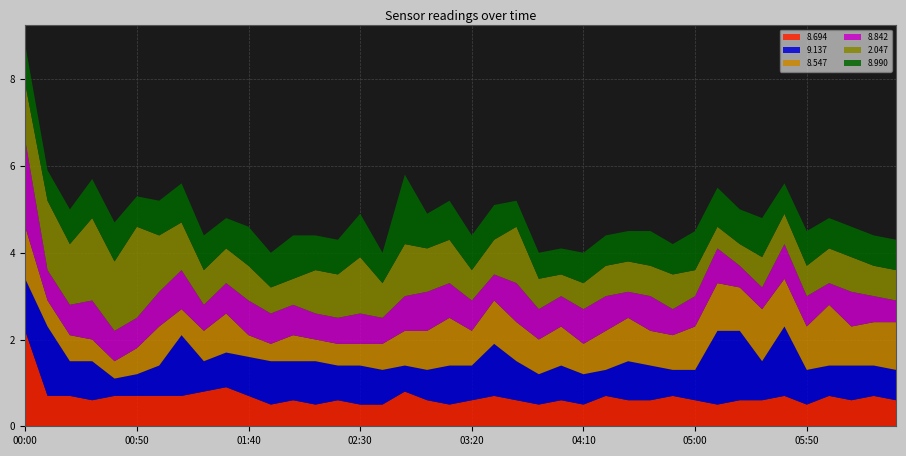

Reading left to right, list all the values displayed in this chart.

8.694: 00:00=2.2	00:10=0.7	00:20=0.7	00:30=0.6	00:40=0.7	00:50=0.7	01:00=0.7	01:10=0.7	01:20=0.8	01:30=0.9	01:40=0.7	01:50=0.5	02:00=0.6	02:10=0.5	02:20=0.6	02:30=0.5	02:40=0.5	02:50=0.8	03:00=0.6	03:10=0.5	03:20=0.6	03:30=0.7	03:40=0.6	03:50=0.5	04:00=0.6	04:10=0.5	04:20=0.7	04:30=0.6	04:40=0.6	04:50=0.7	05:00=0.6	05:10=0.5	05:20=0.6	05:30=0.6	05:40=0.7	05:50=0.5	06:00=0.7	06:10=0.6	06:20=0.7	06:30=0.6
9.137: 00:00=1.2	00:10=1.6	00:20=0.8	00:30=0.9	00:40=0.4	00:50=0.5	01:00=0.7	01:10=1.4	01:20=0.7	01:30=0.8	01:40=0.9	01:50=1.0	02:00=0.9	02:10=1.0	02:20=0.8	02:30=0.9	02:40=0.8	02:50=0.6	03:00=0.7	03:10=0.9	03:20=0.8	03:30=1.2	03:40=0.9	03:50=0.7	04:00=0.8	04:10=0.7	04:20=0.6	04:30=0.9	04:40=0.8	04:50=0.6	05:00=0.7	05:10=1.7	05:20=1.6	05:30=0.9	05:40=1.6	05:50=0.8	06:00=0.7	06:10=0.8	06:20=0.7	06:30=0.7
8.547: 00:00=1.2	00:10=0.6	00:20=0.6	00:30=0.5	00:40=0.4	00:50=0.6	01:00=0.9	01:10=0.6	01:20=0.7	01:30=0.9	01:40=0.5	01:50=0.4	02:00=0.6	02:10=0.5	02:20=0.5	02:30=0.5	02:40=0.6	02:50=0.8	03:00=0.9	03:10=1.1	03:20=0.8	03:30=1.0	03:40=0.9	03:50=0.8	04:00=0.9	04:10=0.7	04:20=0.9	04:30=1.0	04:40=0.8	04:50=0.8	05:00=1.0	05:10=1.1	05:20=1.0	05:30=1.2	05:40=1.1	05:50=1.0	06:00=1.4	06:10=0.9	06:20=1.0	06:30=1.1
8.842: 00:00=2.0	00:10=0.7	00:20=0.7	00:30=0.9	00:40=0.7	00:50=0.7	01:00=0.8	01:10=0.9	01:20=0.6	01:30=0.7	01:40=0.8	01:50=0.7	02:00=0.7	02:10=0.6	02:20=0.6	02:30=0.7	02:40=0.6	02:50=0.8	03:00=0.9	03:10=0.8	03:20=0.7	03:30=0.6	03:40=0.9	03:50=0.7	04:00=0.7	04:10=0.8	04:20=0.8	04:30=0.6	04:40=0.8	04:50=0.6	05:00=0.7	05:10=0.8	05:20=0.5	05:30=0.5	05:40=0.8	05:50=0.7	06:00=0.5	06:10=0.8	06:20=0.6	06:30=0.5
2.047: 00:00=1.3	00:10=1.6	00:20=1.4	00:30=1.9	00:40=1.6	00:50=2.1	01:00=1.3	01:10=1.1	01:20=0.8	01:30=0.8	01:40=0.8	01:50=0.6	02:00=0.6	02:10=1.0	02:20=1.0	02:30=1.3	02:40=0.8	02:50=1.2	03:00=1.0	03:10=1.0	03:20=0.7	03:30=0.8	03:40=1.3	03:50=0.7	04:00=0.5	04:10=0.6	04:20=0.7	04:30=0.7	04:40=0.7	04:50=0.8	05:00=0.6	05:10=0.5	05:20=0.5	05:30=0.7	05:40=0.7	05:50=0.7	06:00=0.8	06:10=0.8	06:20=0.7	06:30=0.7
8.990: 00:00=0.9	00:10=0.7	00:20=0.8	00:30=0.9	00:40=0.9	00:50=0.7	01:00=0.8	01:10=0.9	01:20=0.8	01:30=0.7	01:40=0.9	01:50=0.8	02:00=1.0	02:10=0.8	02:20=0.8	02:30=1.0	02:40=0.7	02:50=1.6	03:00=0.8	03:10=0.9	03:20=0.8	03:30=0.8	03:40=0.6	03:50=0.6	04:00=0.6	04:10=0.7	04:20=0.7	04:30=0.7	04:40=0.8	04:50=0.7	05:00=0.9	05:10=0.9	05:20=0.8	05:30=0.9	05:40=0.7	05:50=0.8	06:00=0.7	06:10=0.7	06:20=0.7	06:30=0.7